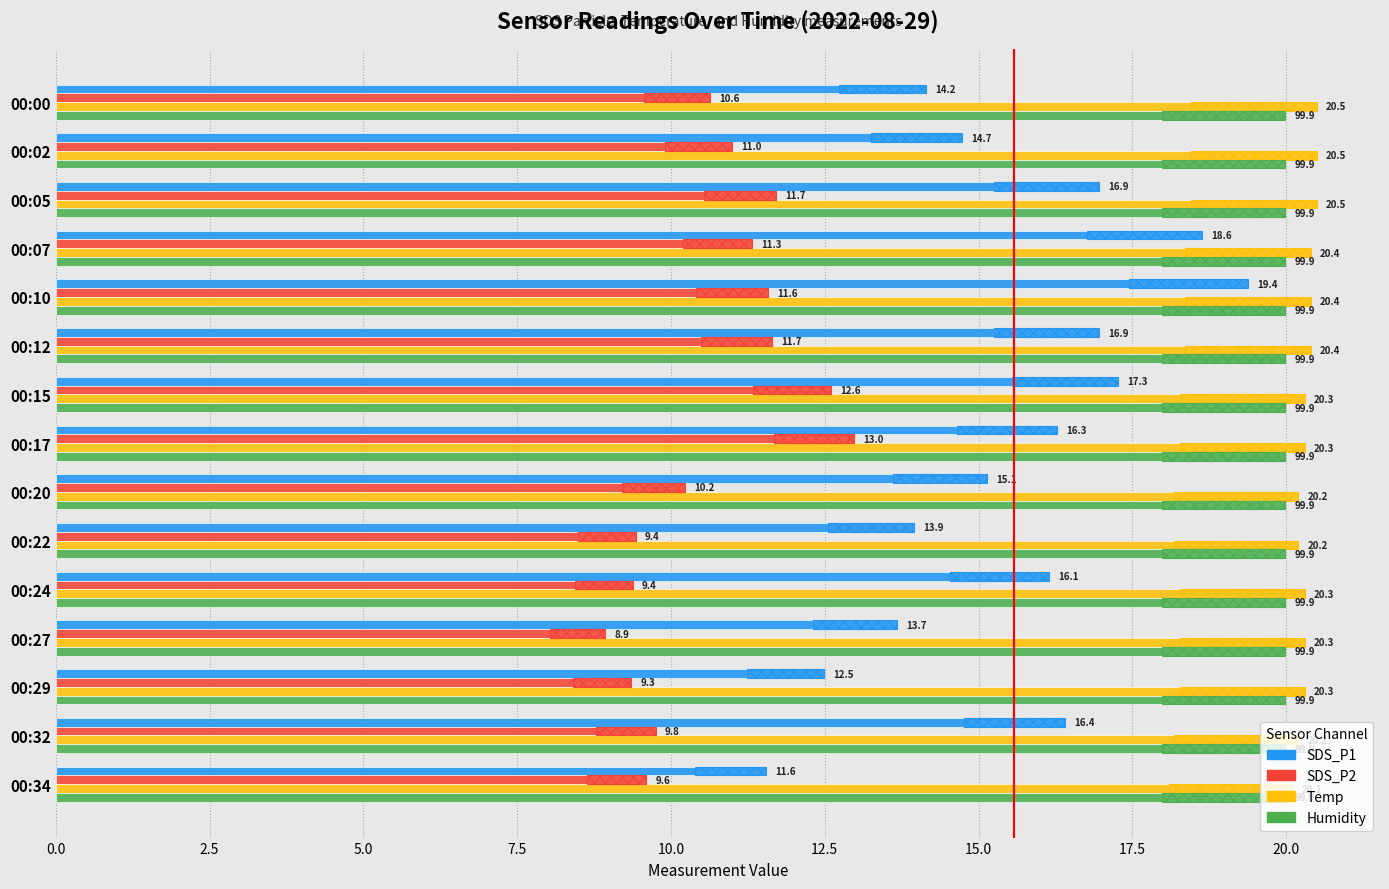

True or false: Humidity has a value of 0.1 at 14.

False